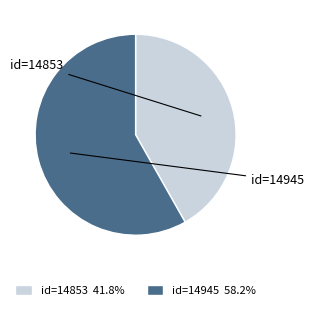

Is there a majority slice in this chart?

Yes